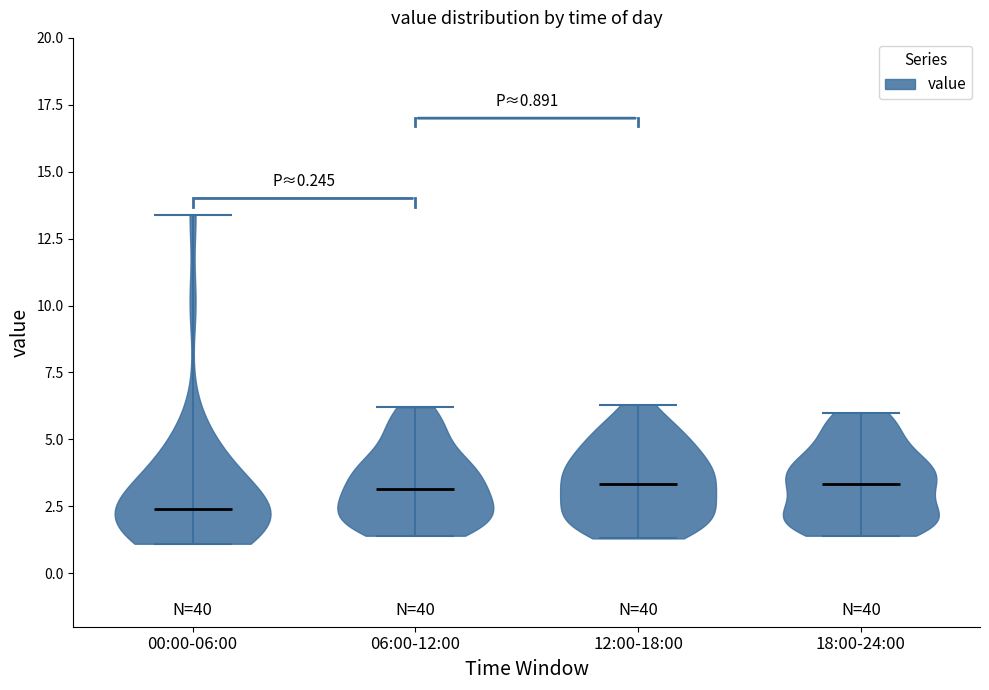

Which violin has the lowest median line?

00:00-06:00